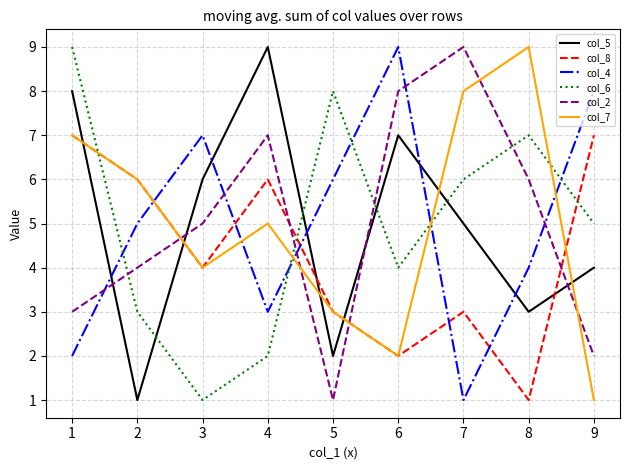

What are all the series names shown in the legend?

col_5, col_8, col_4, col_6, col_2, col_7